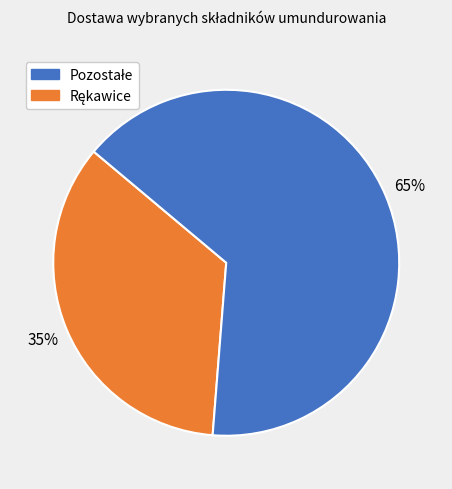

Is there a majority slice in this chart?

Yes